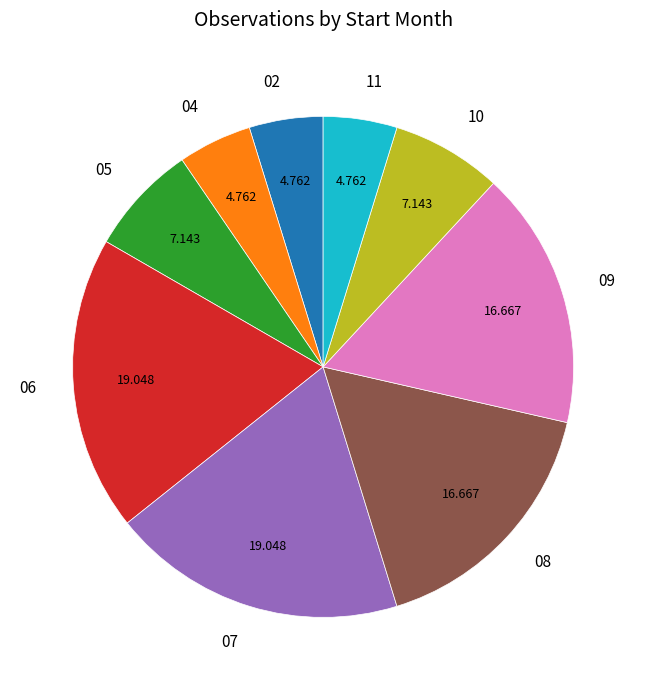

Do 02 and 07 together represent more than half of the pie?

No